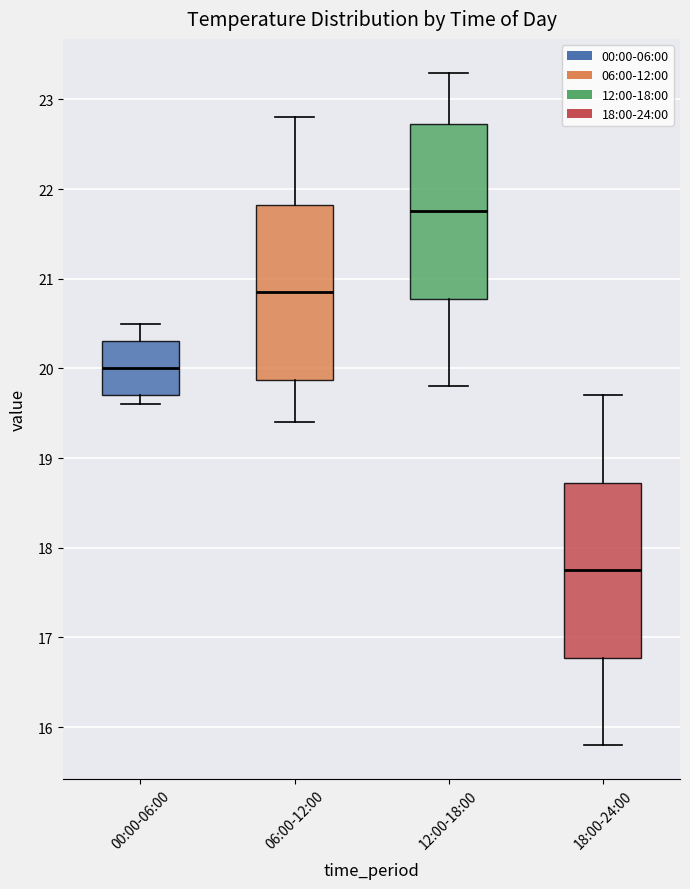

Which box has the lowest median line?

18:00-24:00